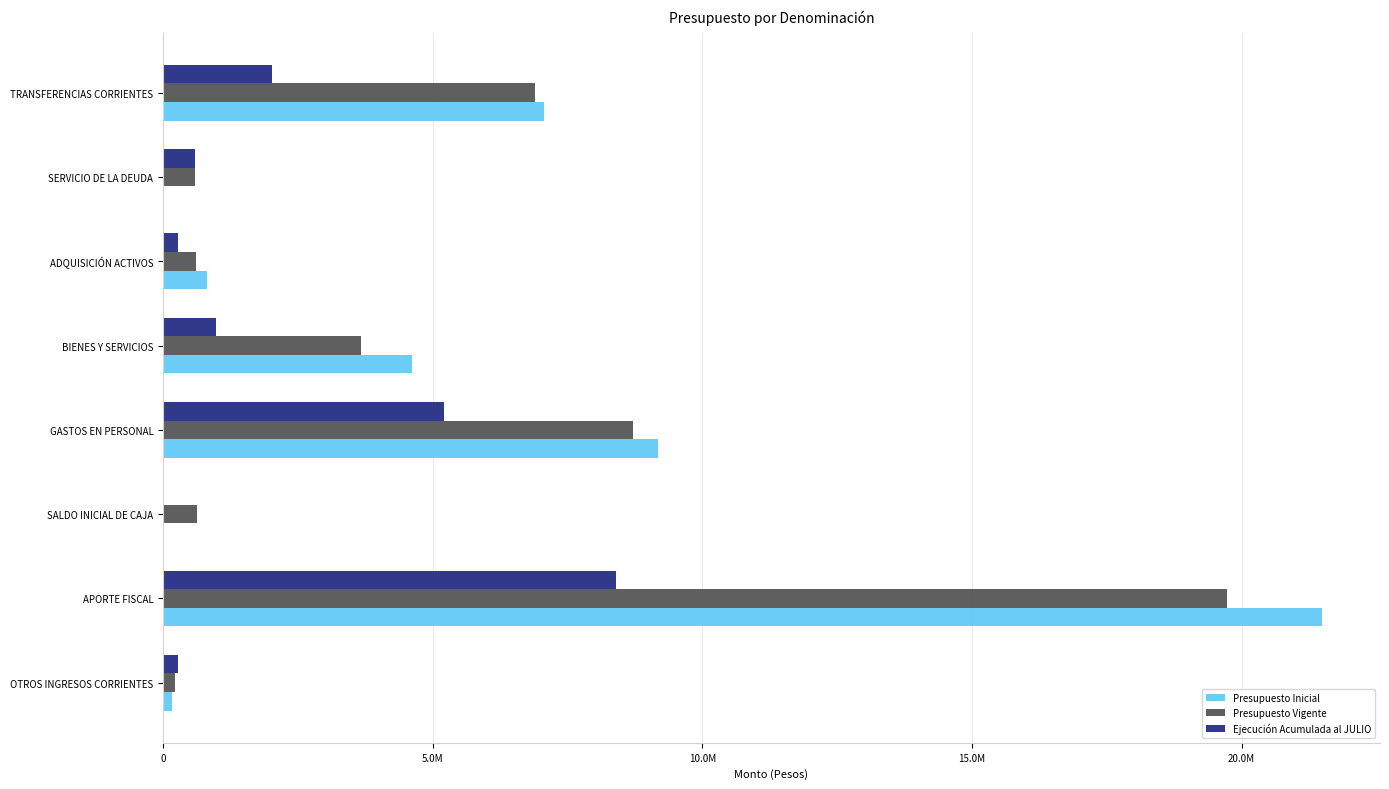

What are all the series names shown in the legend?

Presupuesto Inicial, Presupuesto Vigente, Ejecución Acumulada al JULIO